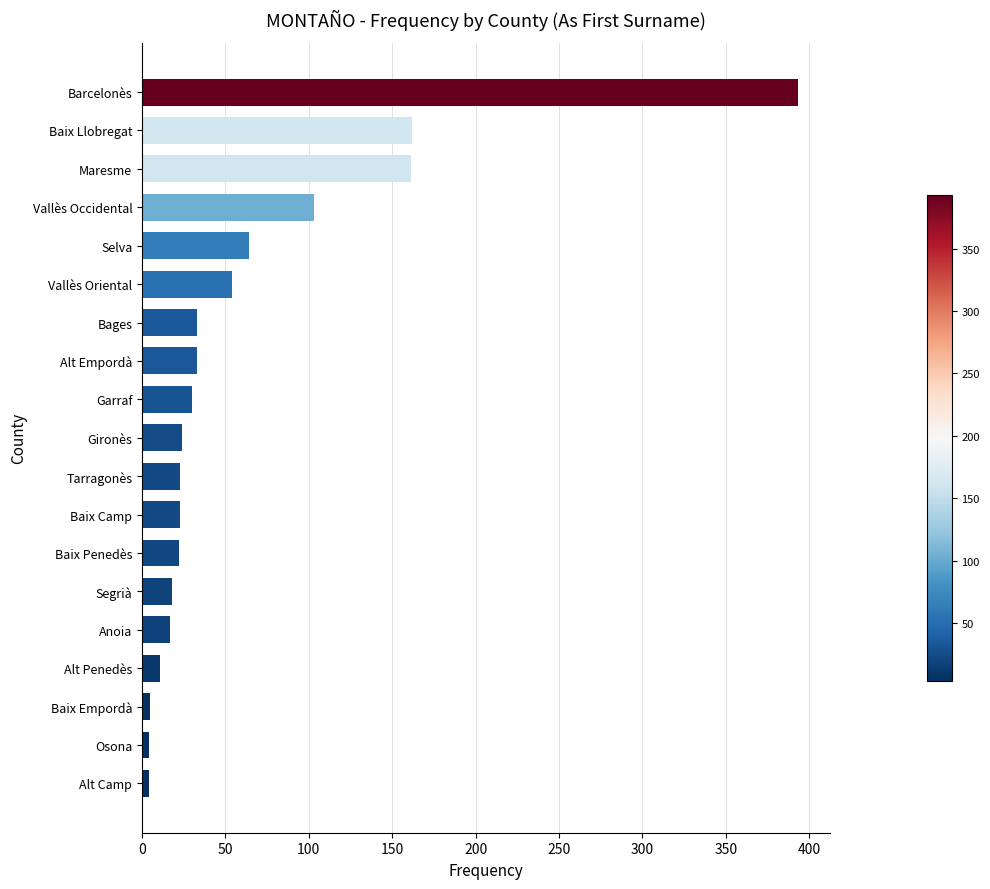

What is the greatest value displayed?

393